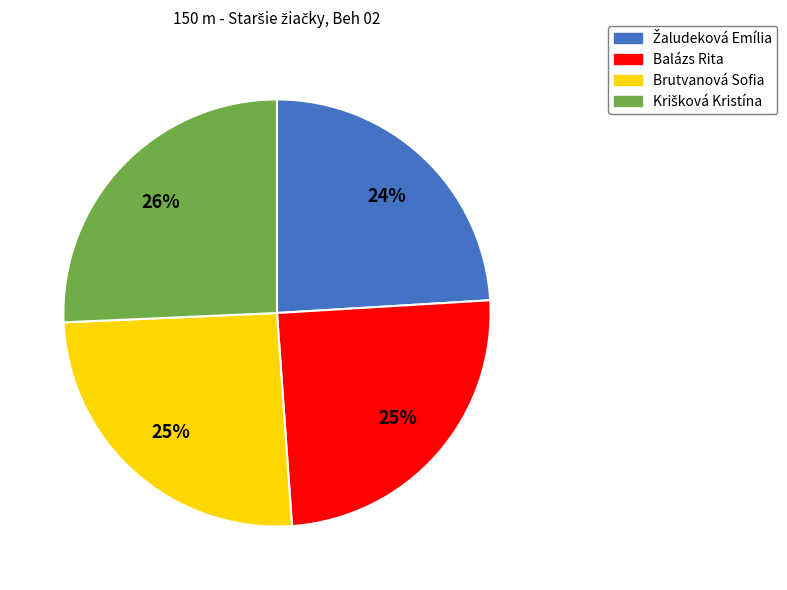

To the nearest percent, what is the average slice percentage?

25%